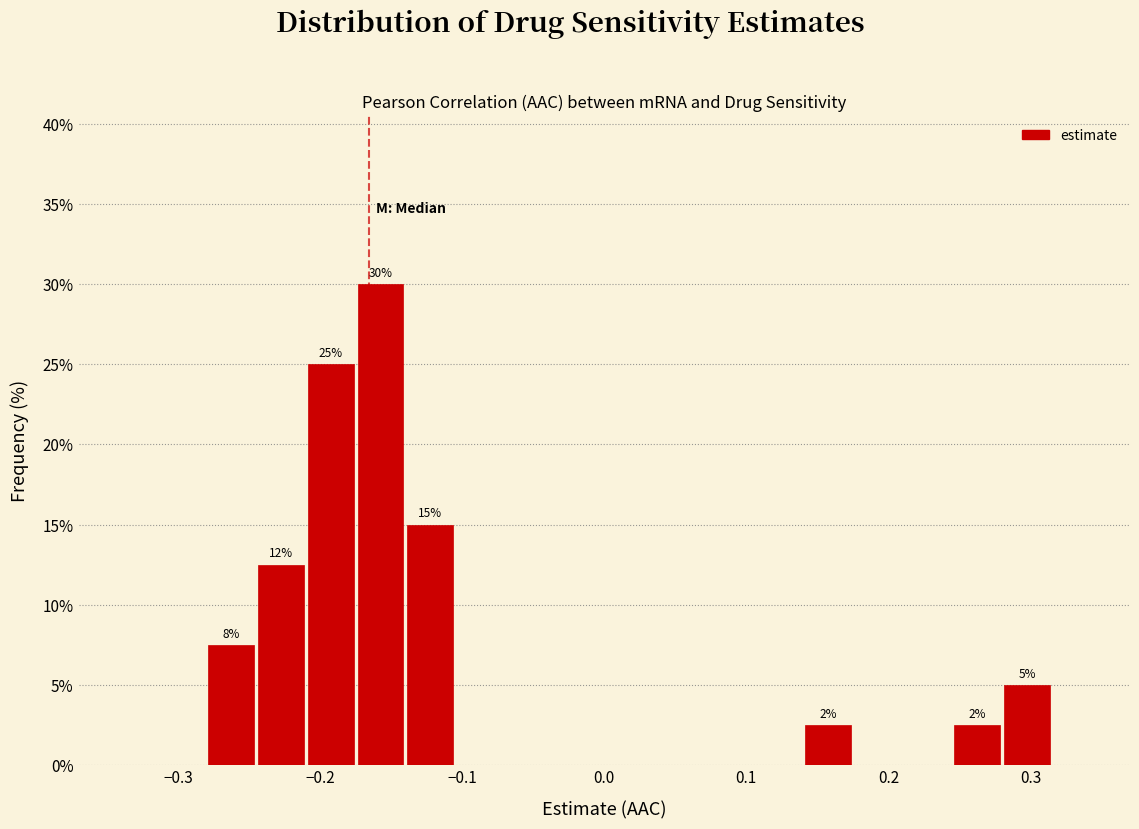

Around what value on the x-axis is the tallest bar? Give the approximate position of its centre, as read against the axis.

-0.16